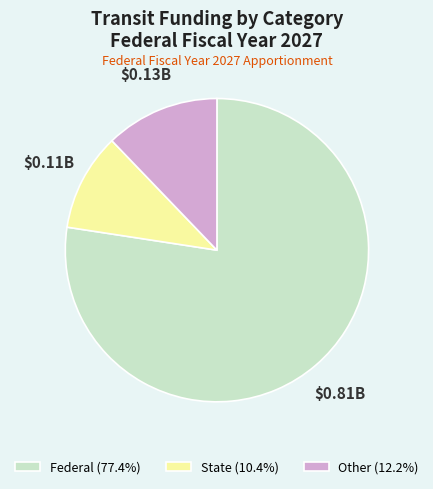

Approximately how many times larger is the value at Federal (77.4%) compared to Other (12.2%)?

6.4